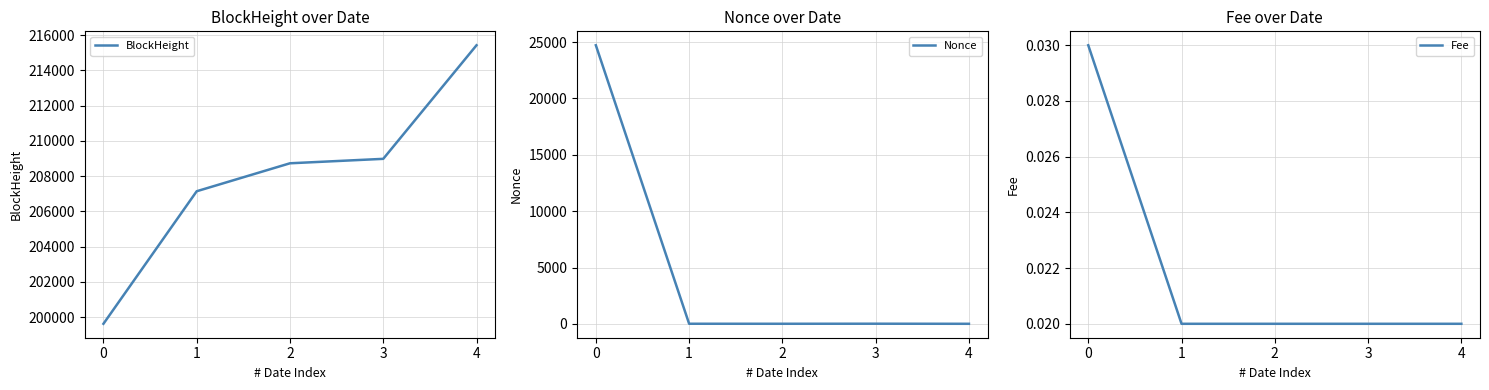

How many lines are shown in the chart?

3